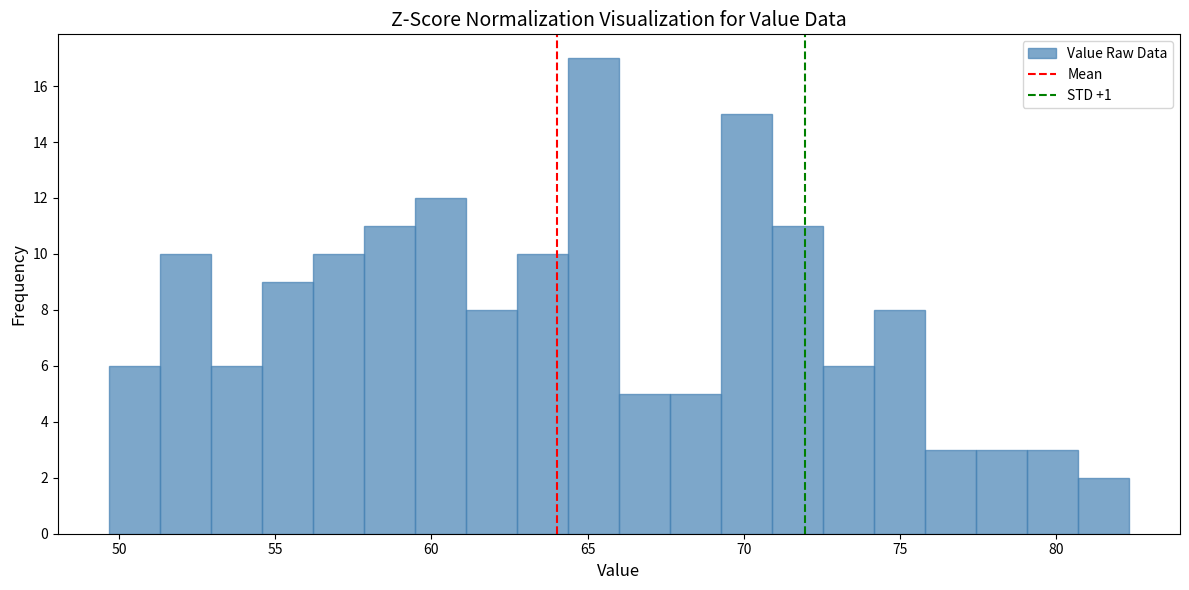

Around what value on the x-axis is the tallest bar? Give the approximate position of its centre, as read against the axis.

65.0